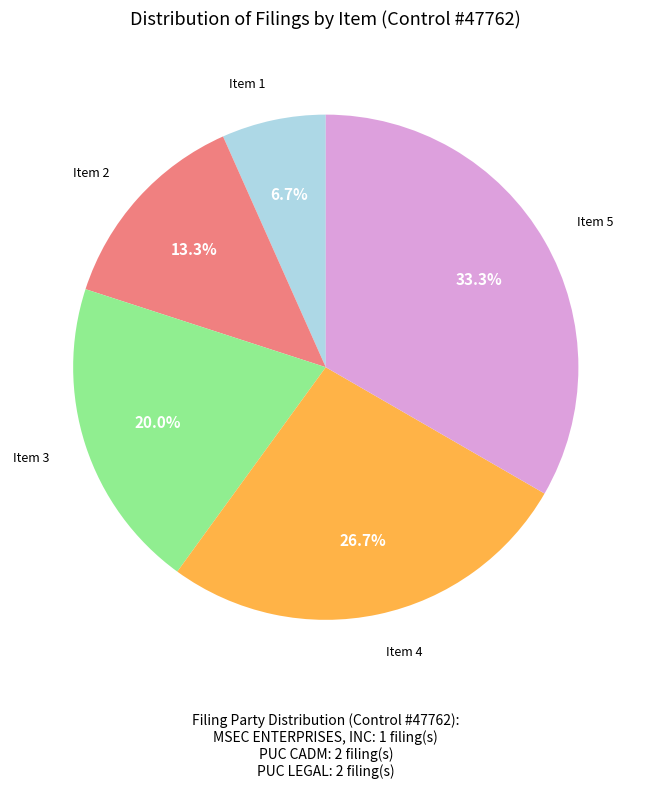

How many slices are in this pie chart?

5